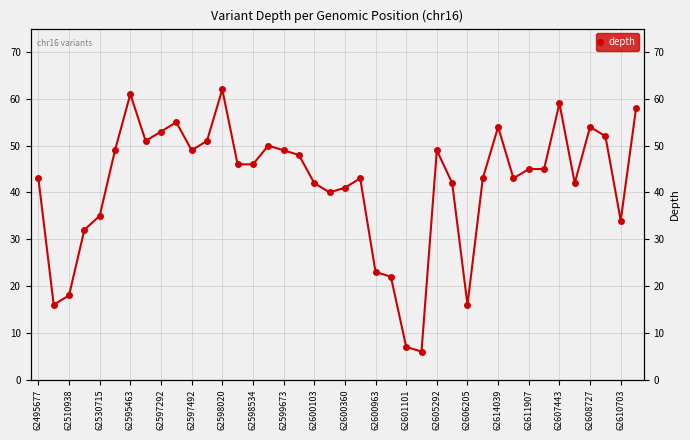

How many values exceed 45?

19